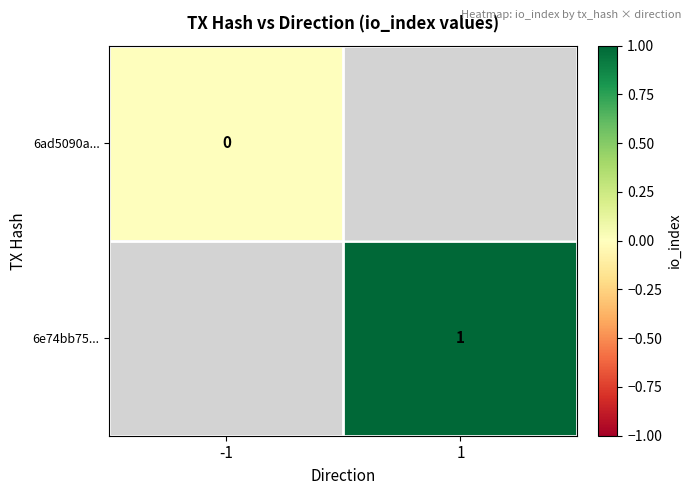

Is the value of 6ad5090a... at -1 greater than the value of 6e74bb75... at 1?

No